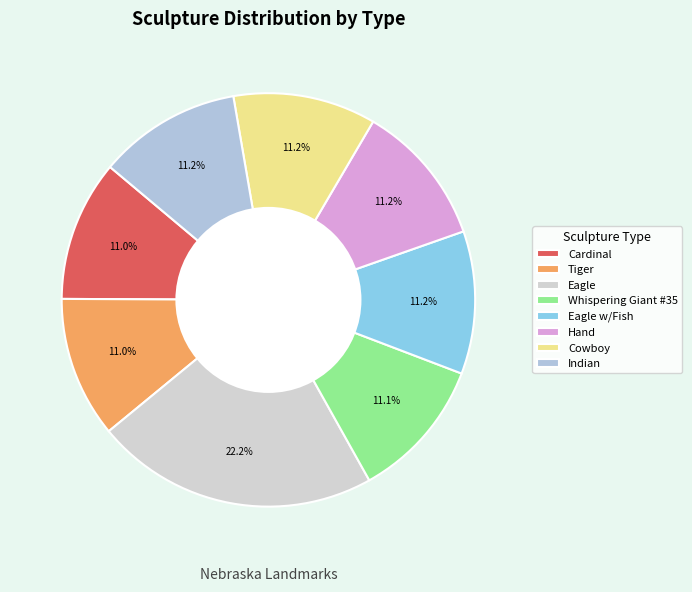

Is there a majority slice in this chart?

No